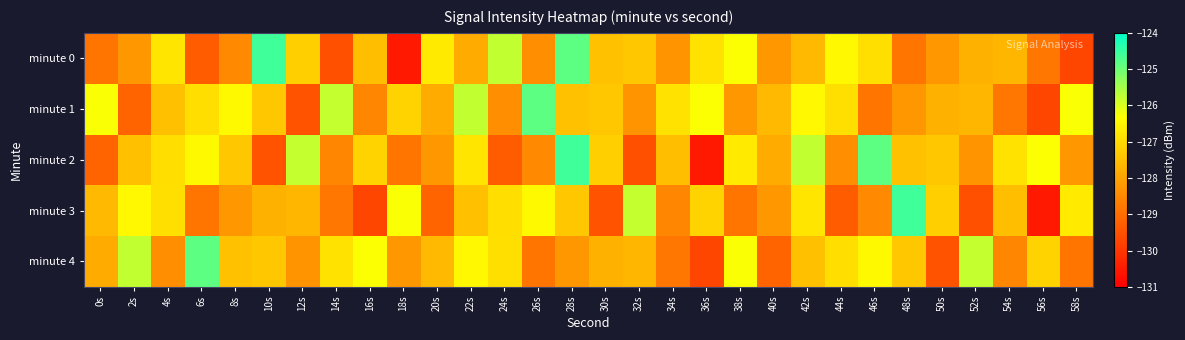

Which series changed the most between 48s and 56s?

minute 3